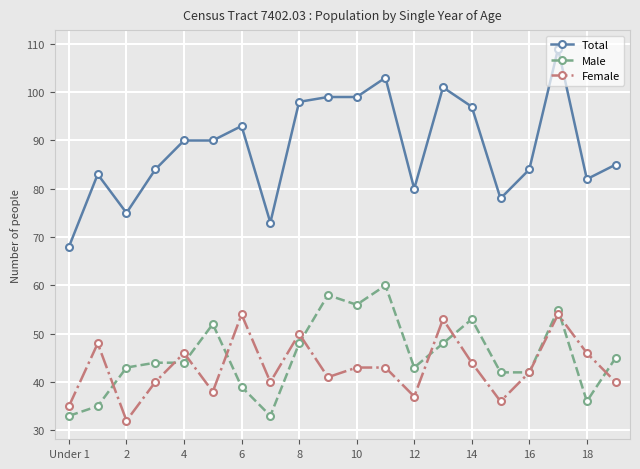

Count the number of data series in this chart.

3